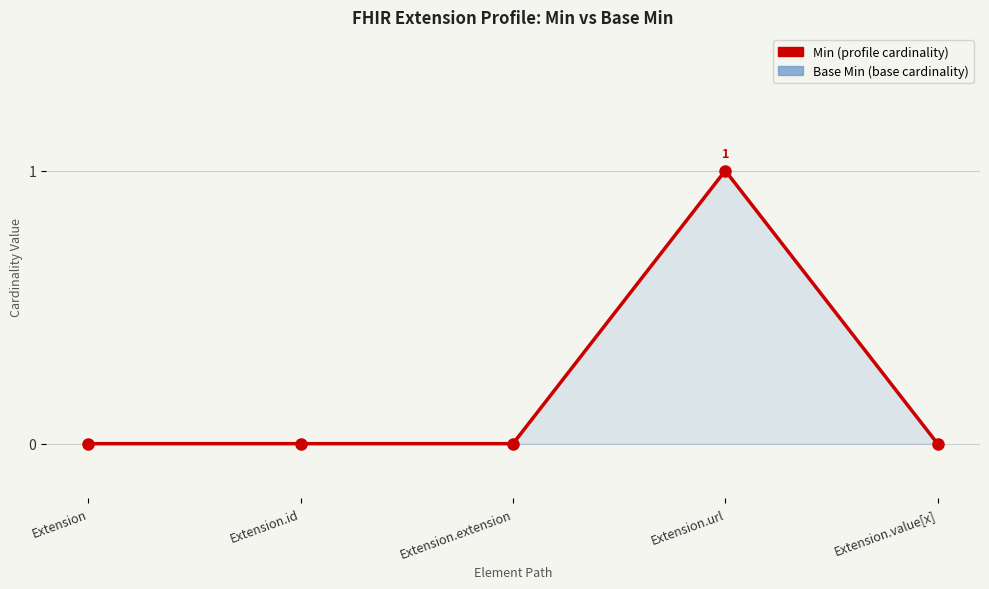

Which label corresponds to the largest value in the chart?

Extension.url